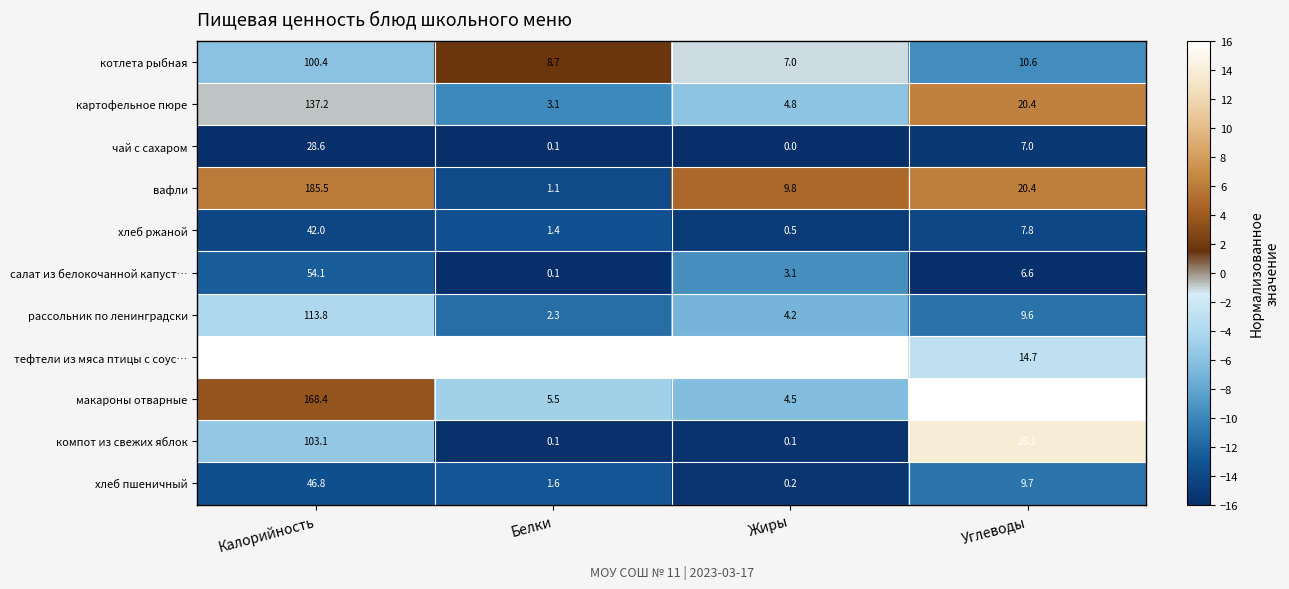

Where is тефтели из мяса птицы с соус… nearest to the value 136?

Белки